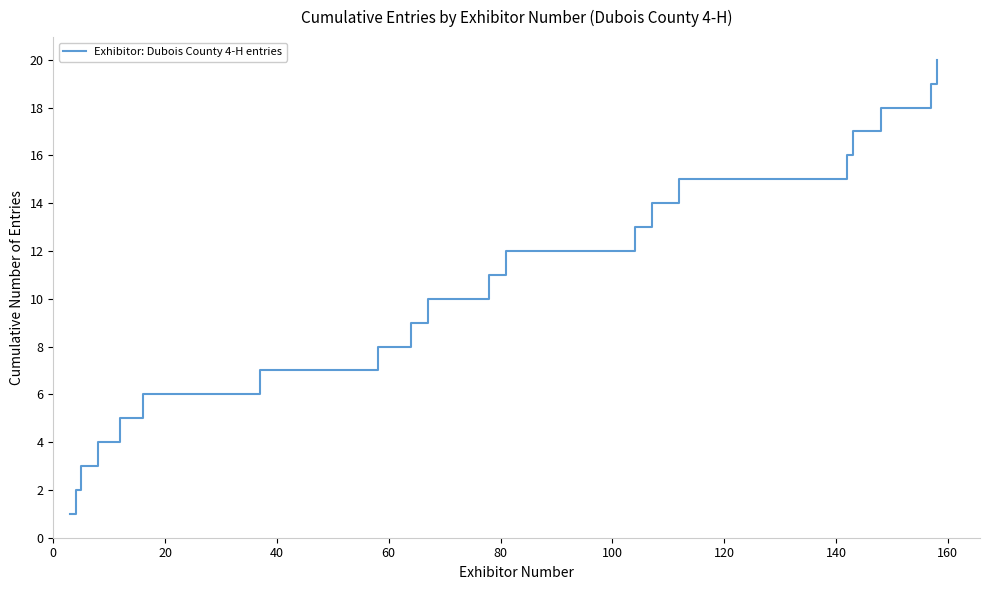

What is the greatest value displayed?

20